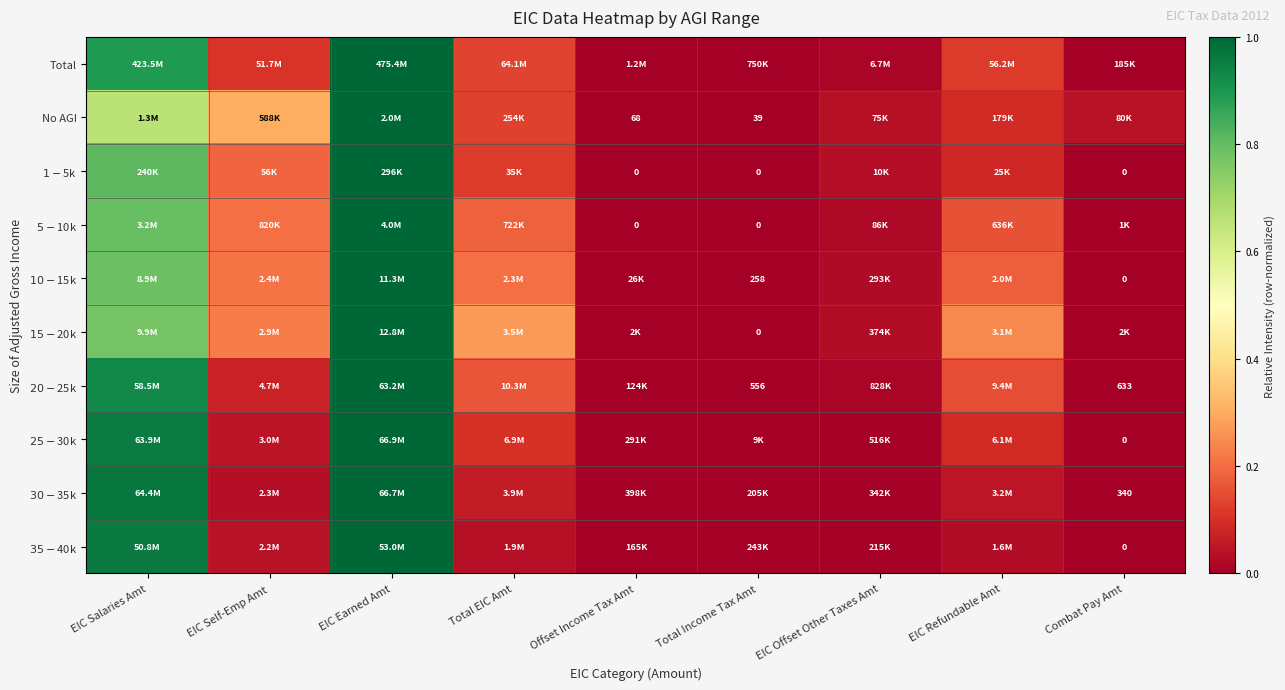

Which series has the widest spread of values?

Total